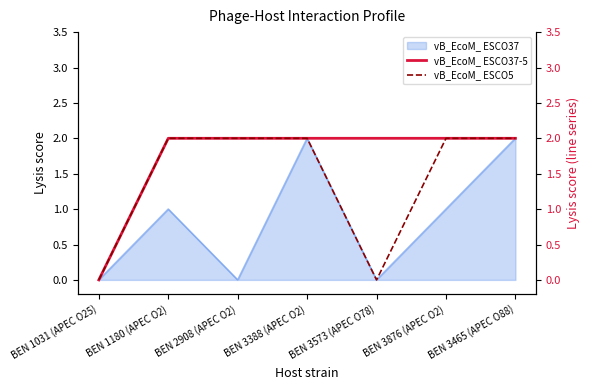

The vB_EcoM_ ESCO37-5 series shows 3 at BEN 2908 (APEC O2). True or false?

False